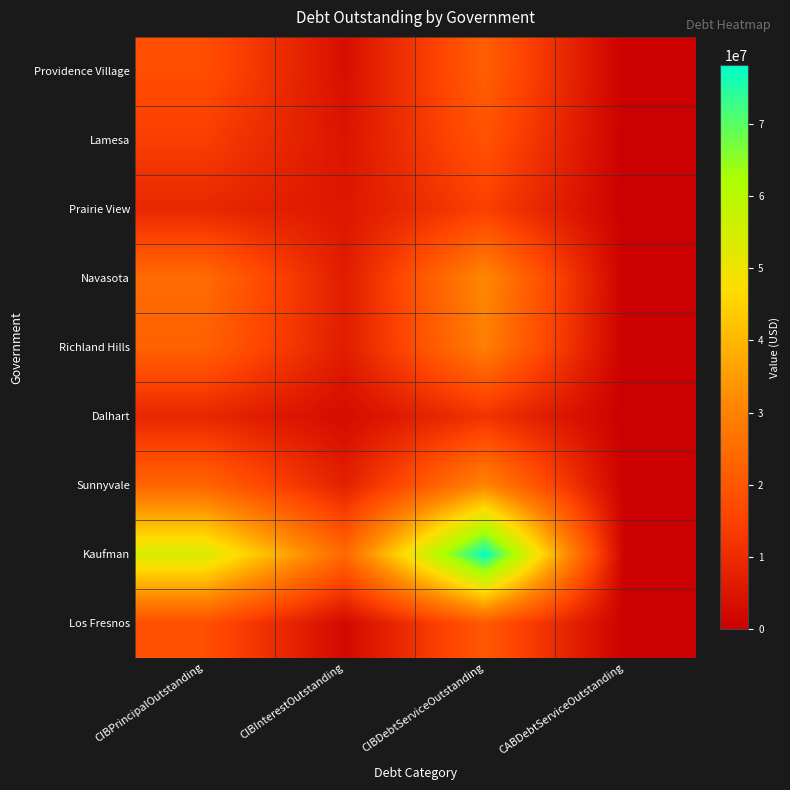

Reading left to right, extract all data points from this chart.

Providence Village: CIBPrincipalOutstanding=18094000.0	CIBInterestOutstanding=3593731.4	CIBDebtServiceOutstanding=21687731.4	CABDebtServiceOutstanding=0.0
Lamesa: CIBPrincipalOutstanding=14106000.0	CIBInterestOutstanding=4818139.8	CIBDebtServiceOutstanding=18924139.8	CABDebtServiceOutstanding=0.0
Prairie View: CIBPrincipalOutstanding=9095000.0	CIBInterestOutstanding=5387700.0	CIBDebtServiceOutstanding=14482700.0	CABDebtServiceOutstanding=90000.0
Navasota: CIBPrincipalOutstanding=24740000.0	CIBInterestOutstanding=6498302.2	CIBDebtServiceOutstanding=31238302.2	CABDebtServiceOutstanding=0.0
Richland Hills: CIBPrincipalOutstanding=22425000.0	CIBInterestOutstanding=6629905.4	CIBDebtServiceOutstanding=29054905.4	CABDebtServiceOutstanding=0.0
Dalhart: CIBPrincipalOutstanding=8995000.0	CIBInterestOutstanding=2704388.8	CIBDebtServiceOutstanding=11699388.8	CABDebtServiceOutstanding=0.0
Sunnyvale: CIBPrincipalOutstanding=23155000.0	CIBInterestOutstanding=7420610.0	CIBDebtServiceOutstanding=30575610.0	CABDebtServiceOutstanding=0.0
Kaufman: CIBPrincipalOutstanding=54050000.0	CIBInterestOutstanding=24056140.0	CIBDebtServiceOutstanding=78106140.0	CABDebtServiceOutstanding=0.0
Los Fresnos: CIBPrincipalOutstanding=18239000.0	CIBInterestOutstanding=2226842.0	CIBDebtServiceOutstanding=20465842.0	CABDebtServiceOutstanding=0.0